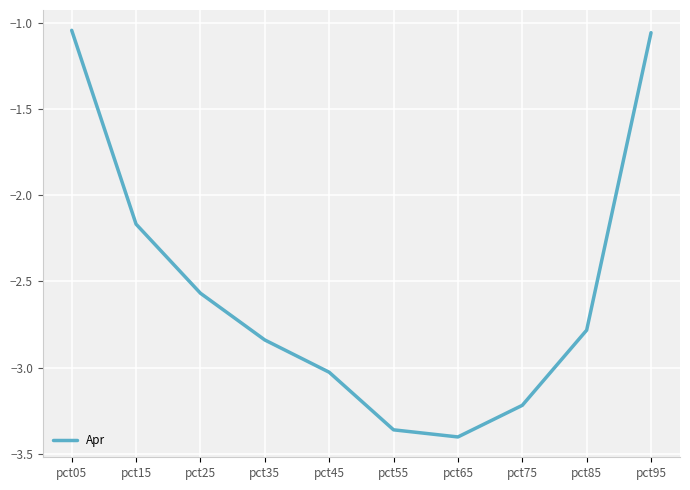

How many series are shown in this chart?

1